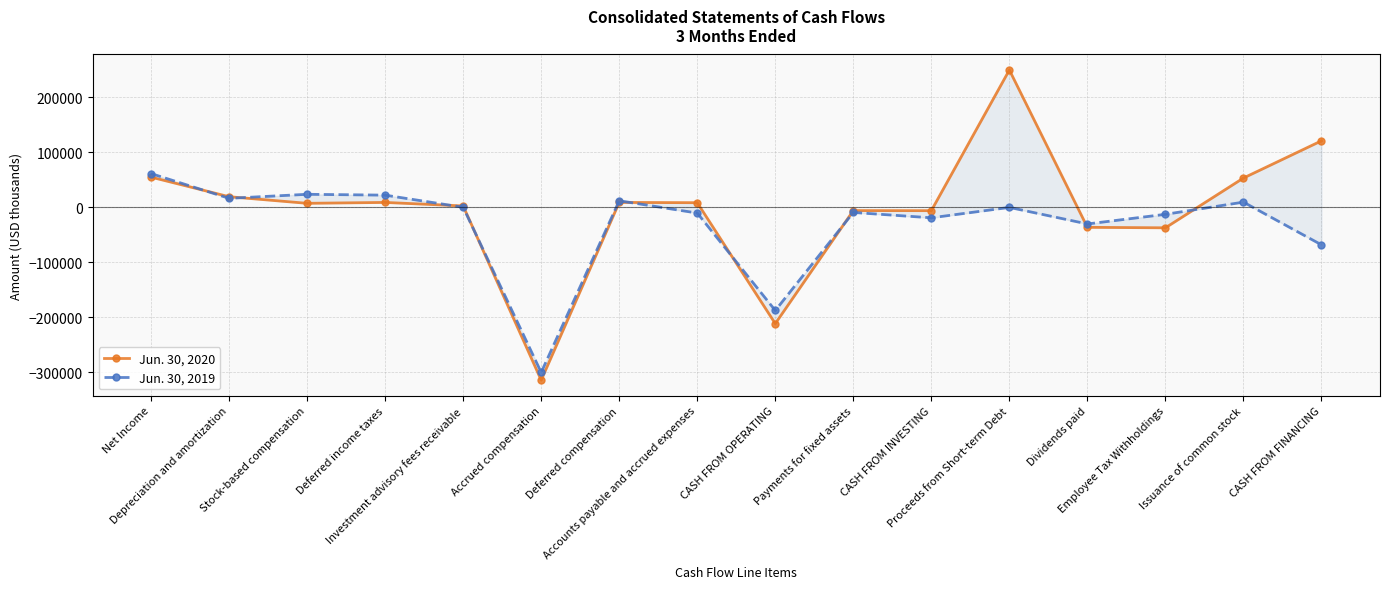

Rank the categories by Jun. 30, 2019 value from lowest to highest.

Accrued compensation, CASH FROM OPERATING, CASH FROM FINANCING, Dividends paid, CASH FROM INVESTING, Employee Tax Withholdings, Accounts payable and accrued expenses, Payments for fixed assets, Proceeds from Short-term Debt, Investment advisory fees receivable, Issuance of common stock, Deferred compensation, Depreciation and amortization, Deferred income taxes, Stock-based compensation, Net Income